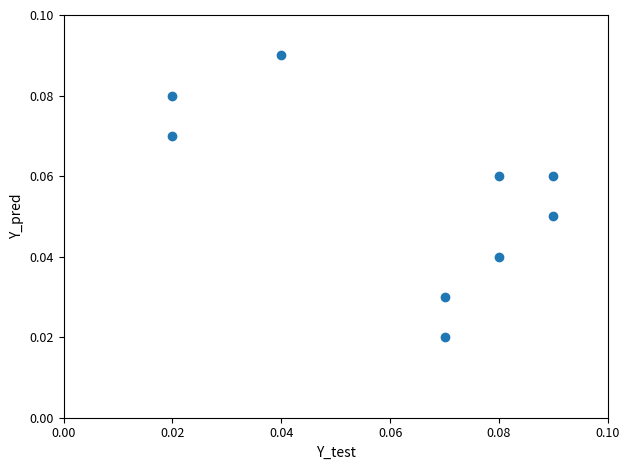

Count the number of points in this scatter plot.

9